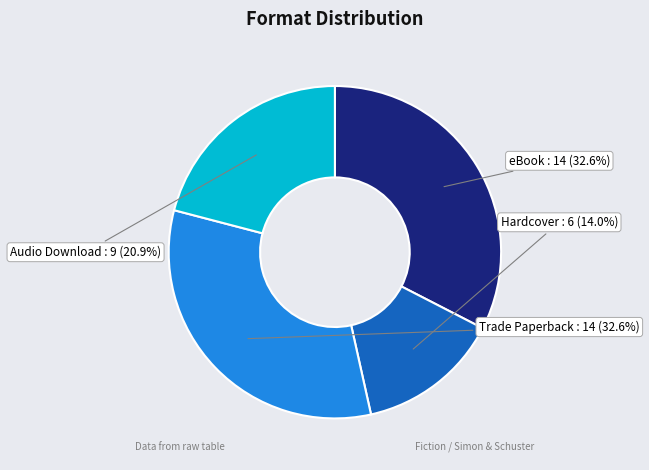

Is there any slice that represents more than half of the pie?

No